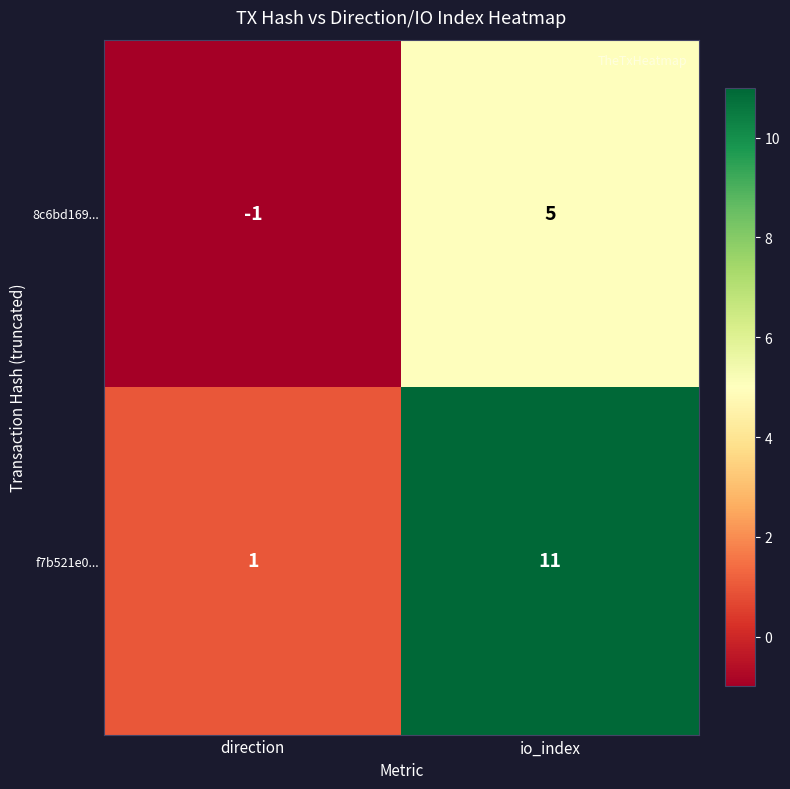

What is the difference between the 8c6bd169... values at io_index and direction?

6